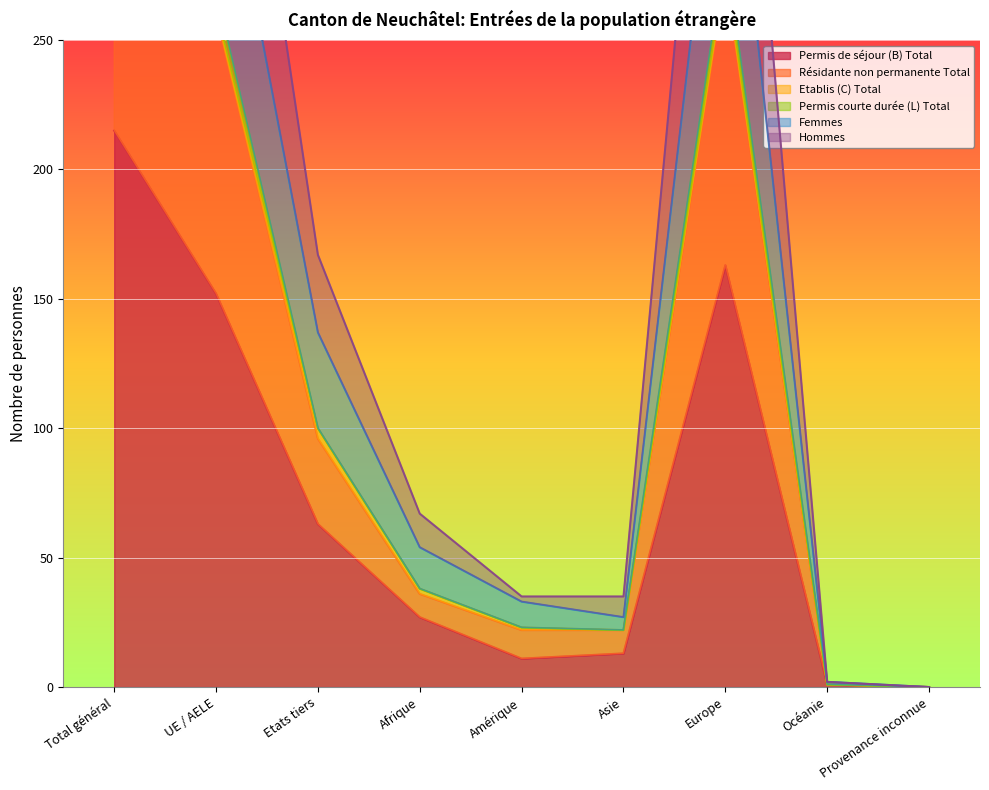

True or false: Permis de séjour (B) Total and Hommes cross at least once.

False